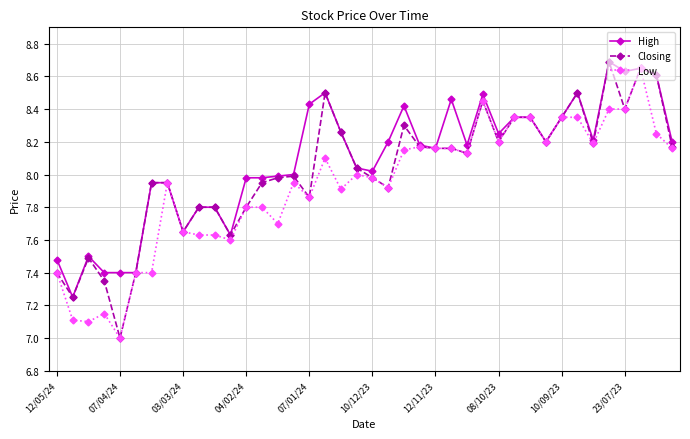

Which series has the widest spread of values?

Closing